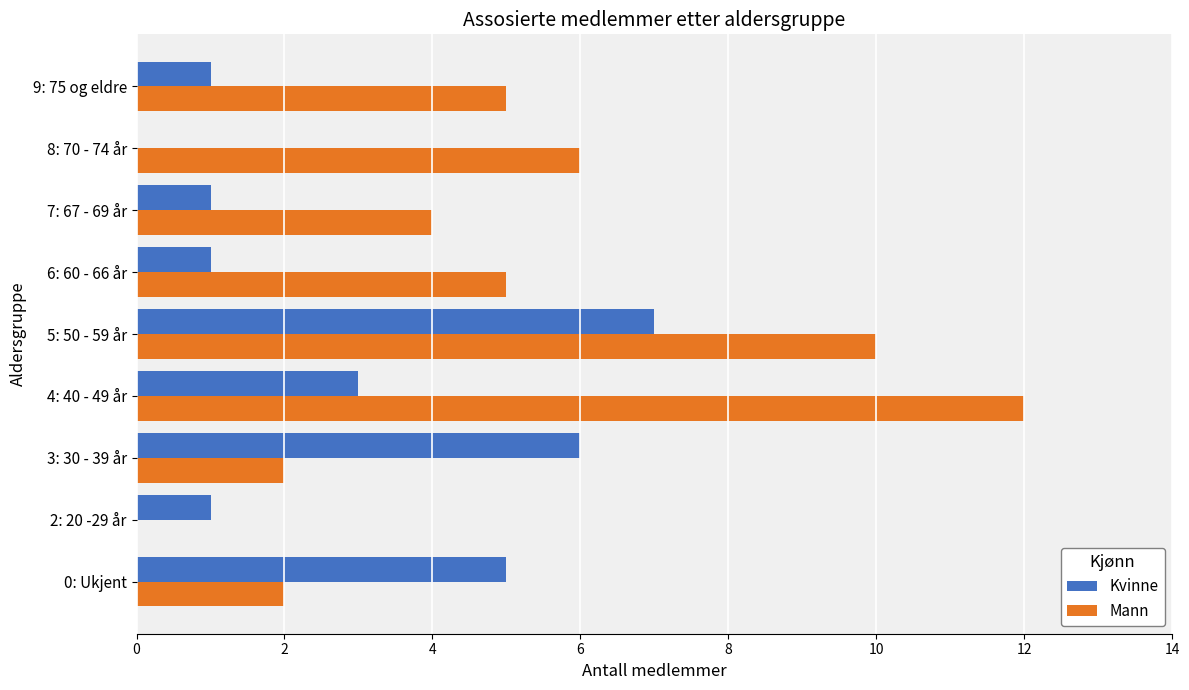

Count the Kvinne values in the range 1 to 5.

6